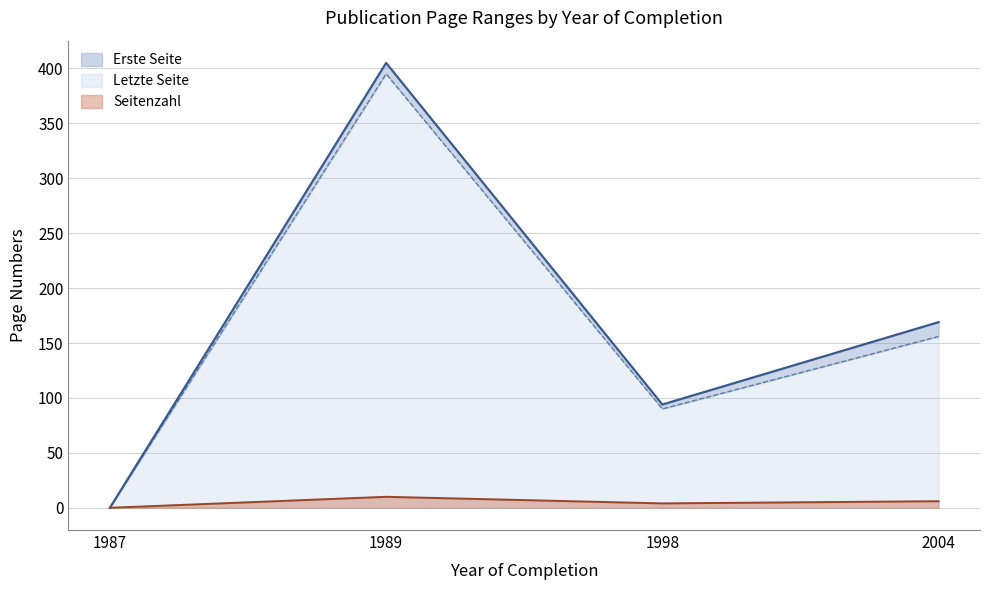

Where is the first local minimum for Seitenzahl?

1998